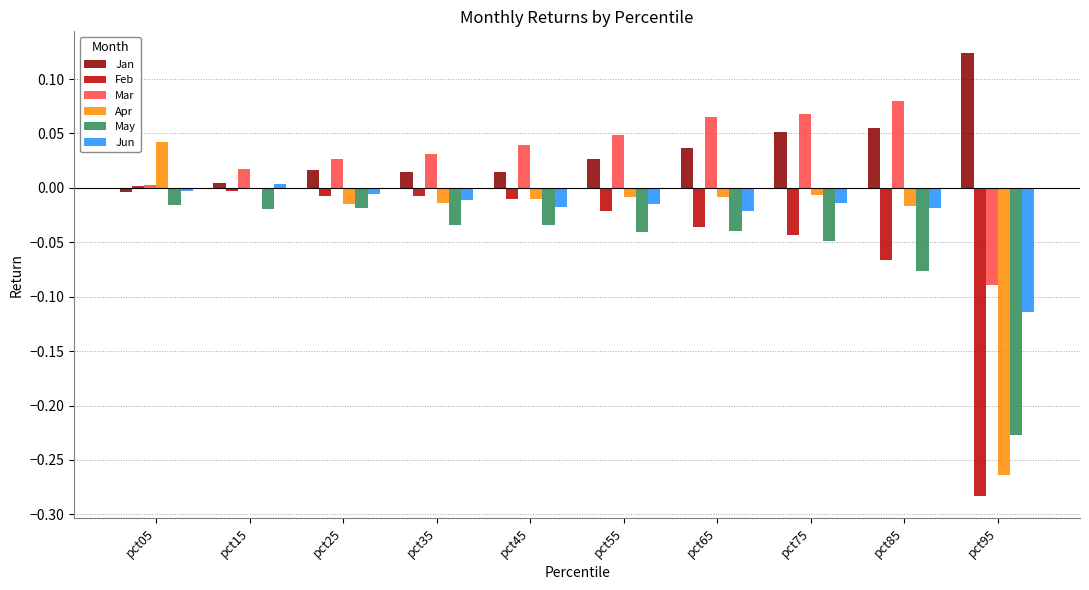

What is the sum of all Feb values?

-0.5